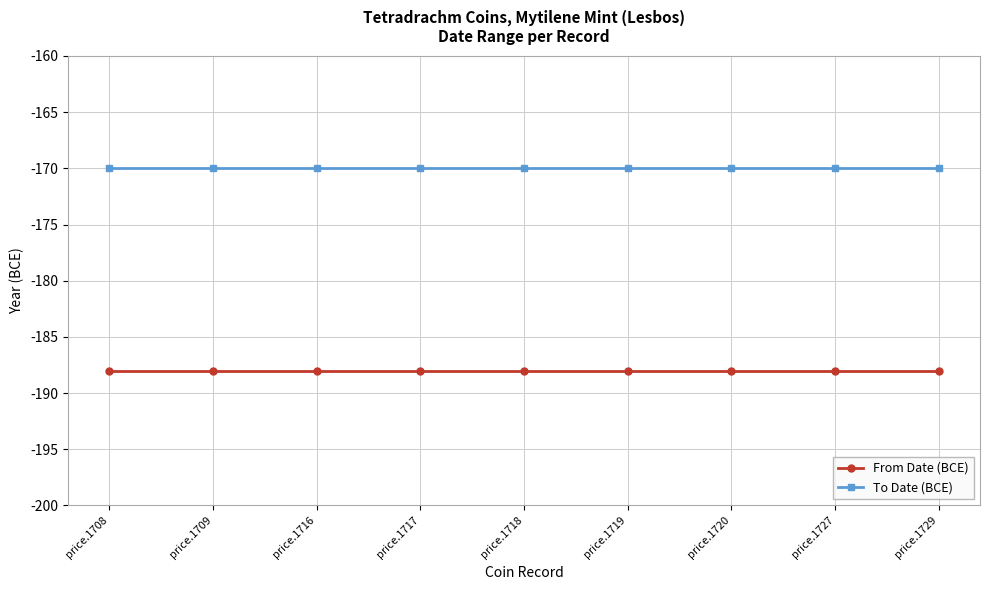

What is the smallest value displayed?

-188